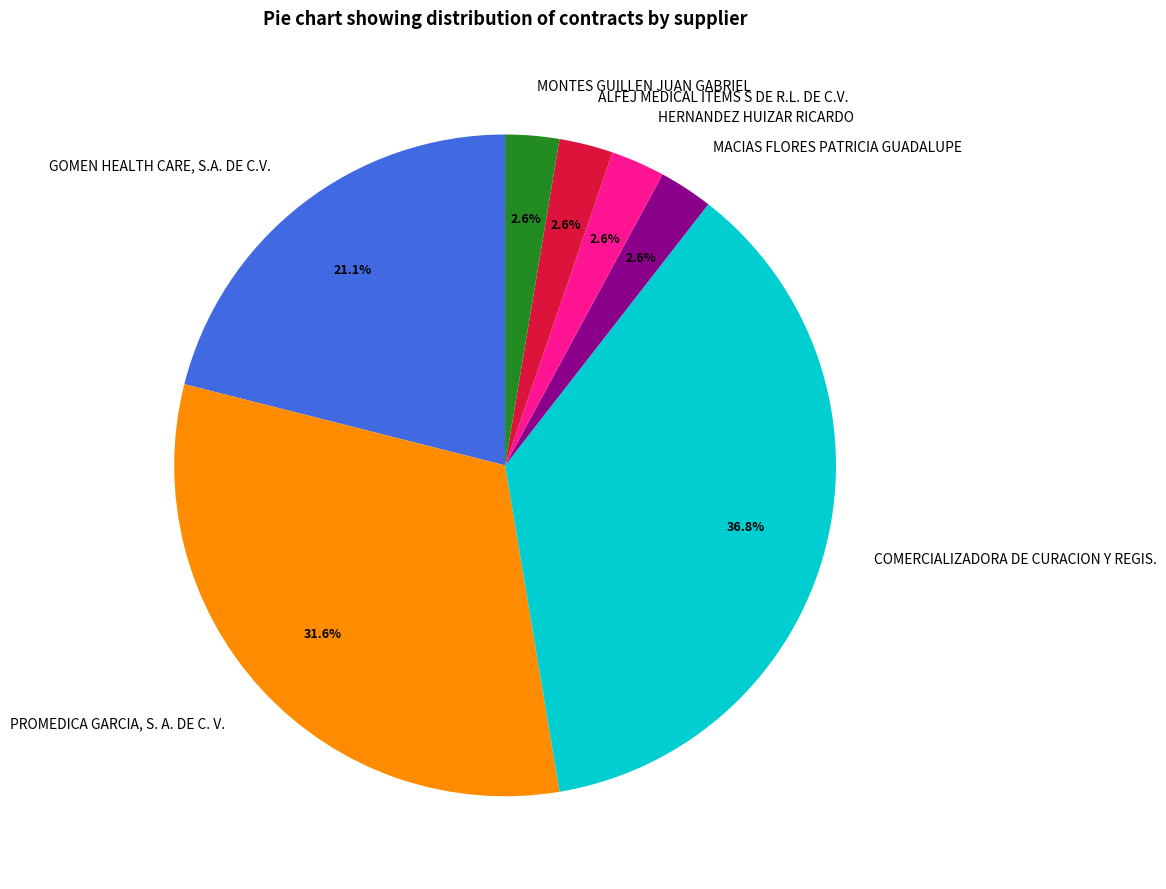

What is the ratio of the value at HERNANDEZ HUIZAR RICARDO to the value at MACIAS FLORES PATRICIA GUADALUPE?

1.0